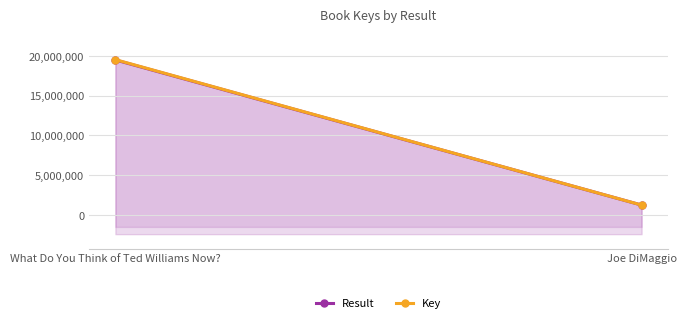

What position from the left is Joe DiMaggio?

2